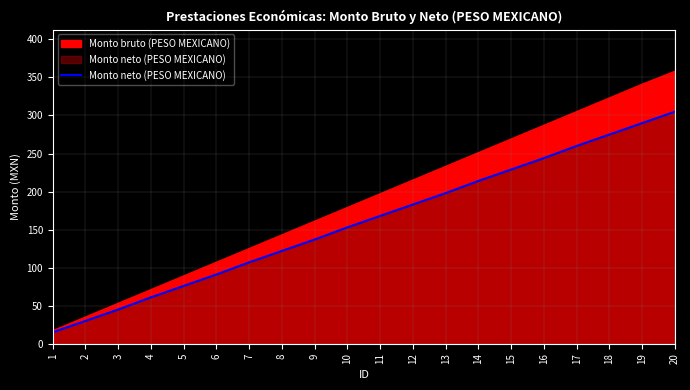

How many lines are shown in the chart?

1